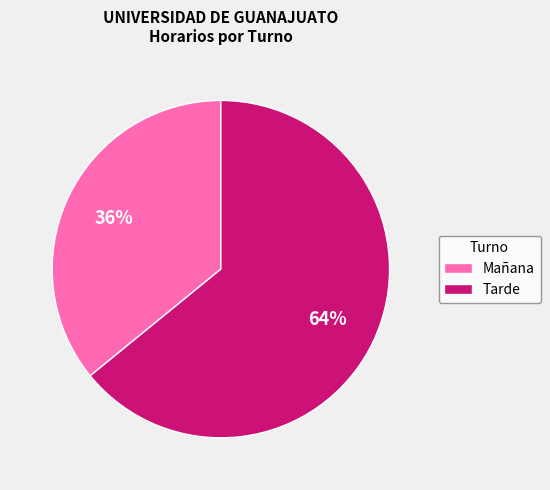

Between Mañana and Tarde, which is larger?

Tarde